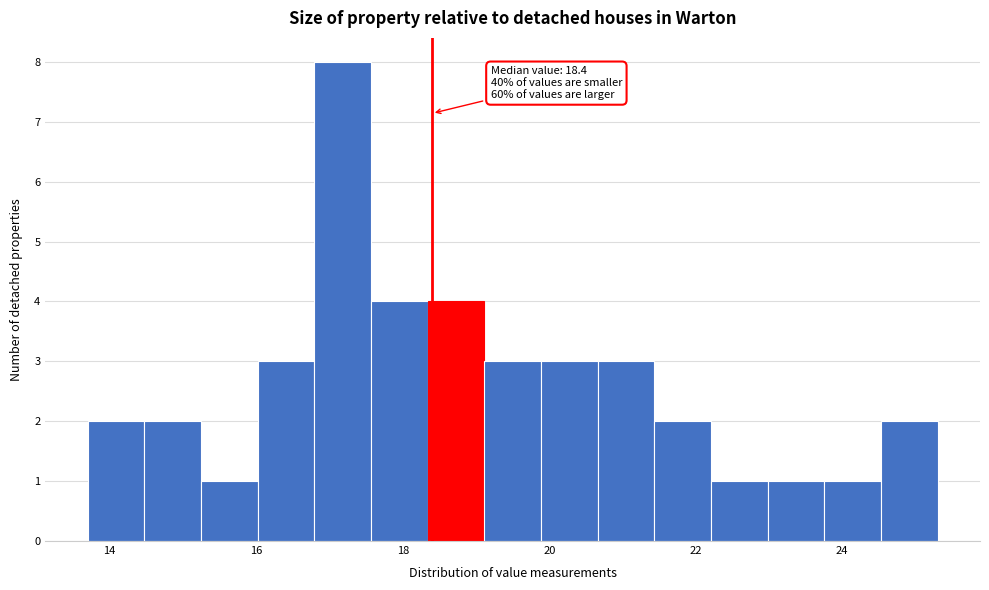

Read against the x-axis, roughly where is the centre of the tallest bar?

17.2